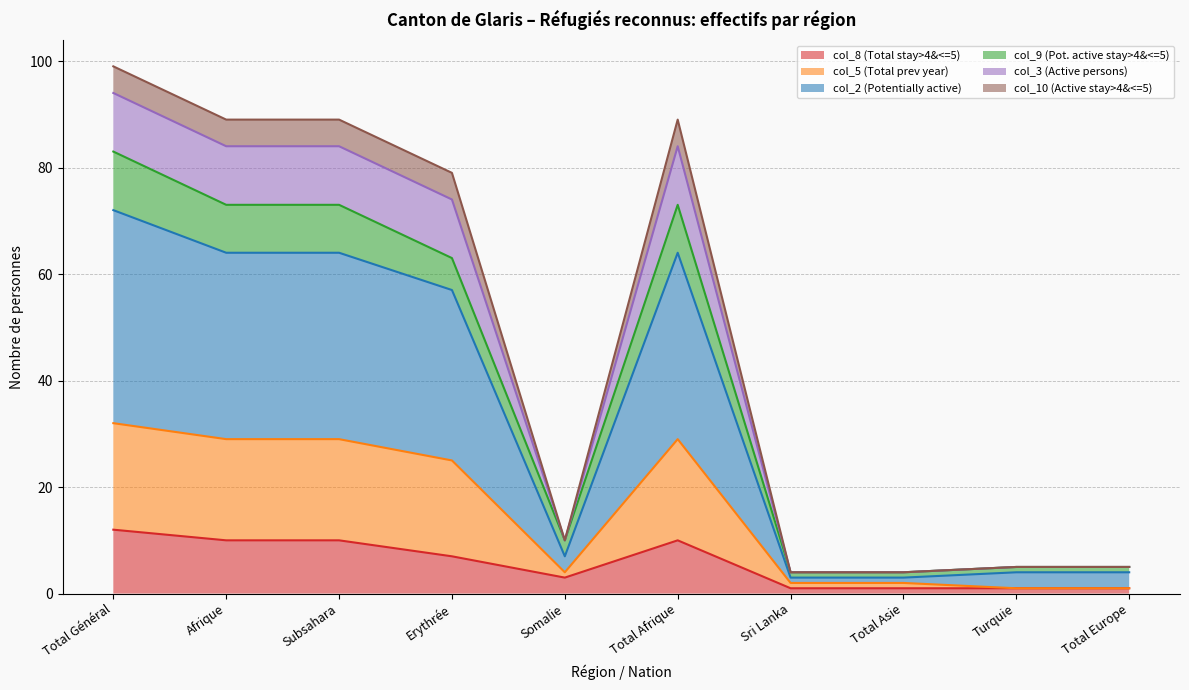

True or false: col_9 (Pot. active stay>4&<=5) and col_2 (Potentially active) cross at least once.

False